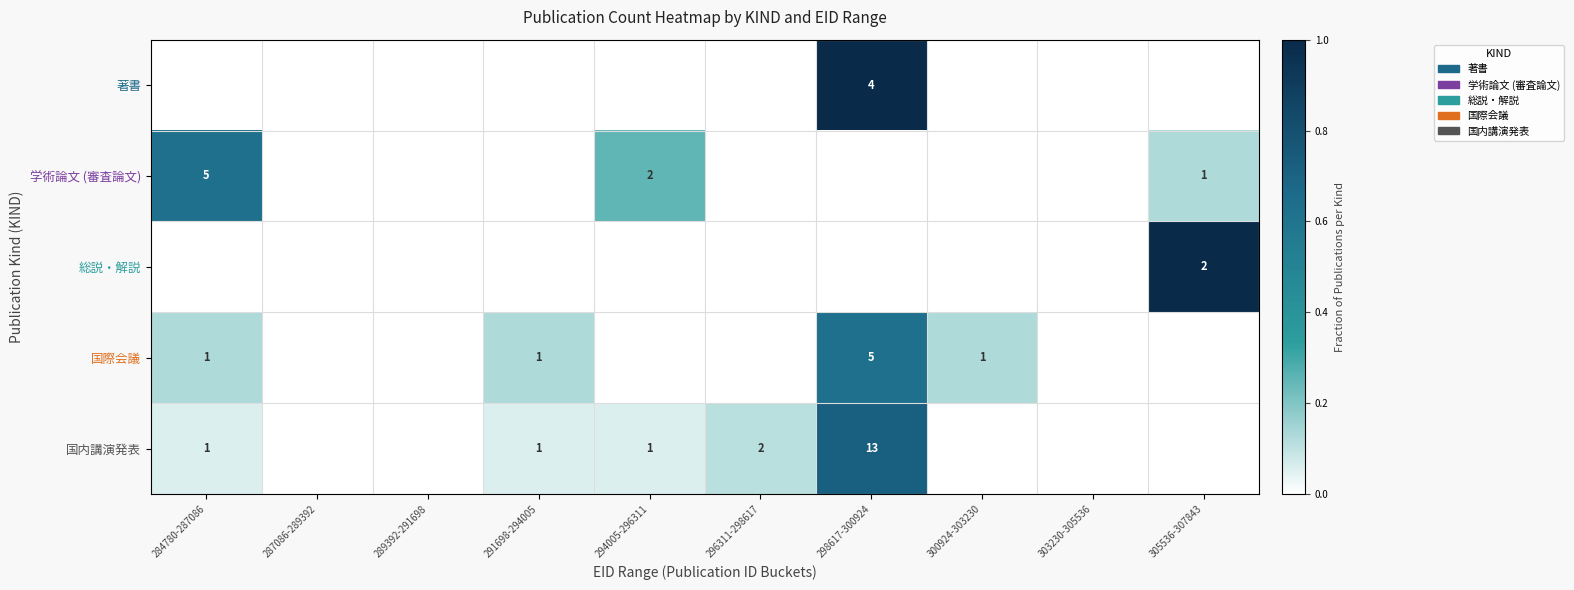

Is it true that 国内講演発表 equals 1 at 291698-294005?

True